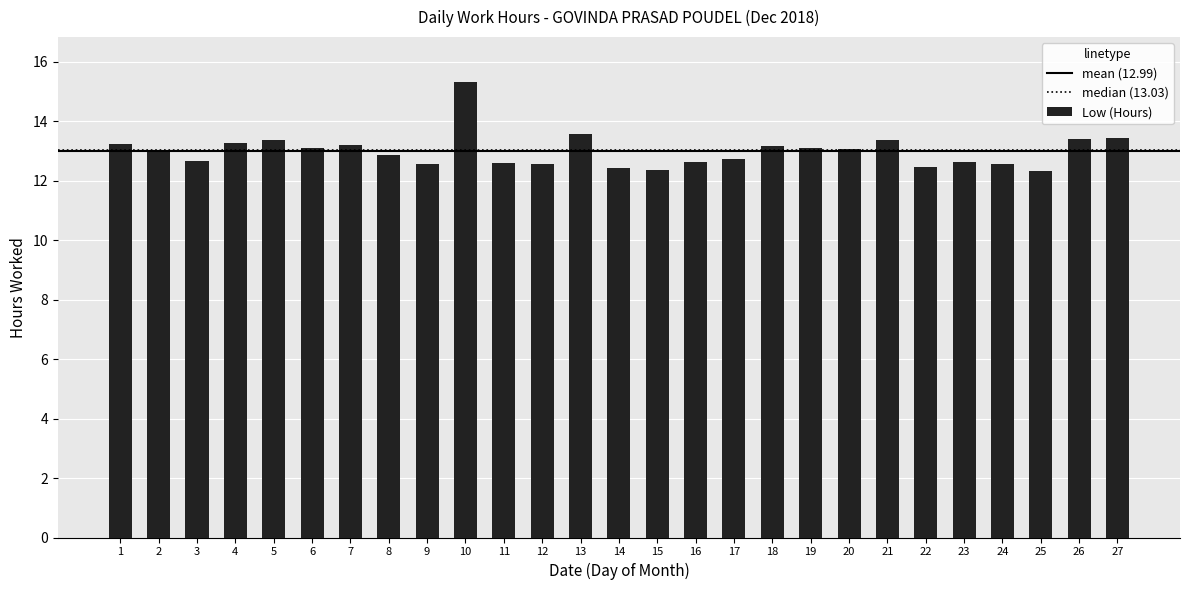

What is the change in value from 16 to 22?

-0.1